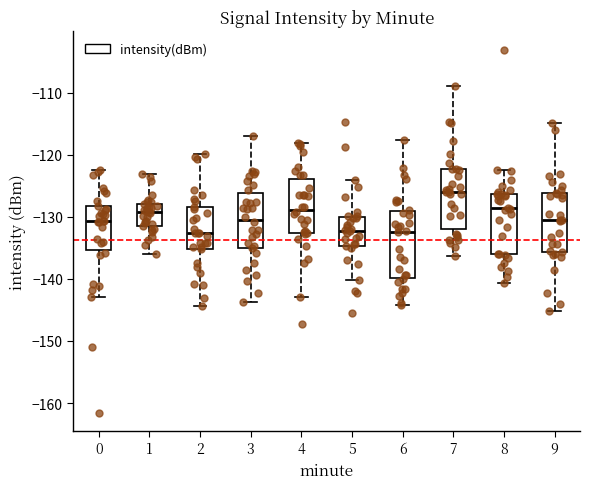

Which box's median line is the highest?

7